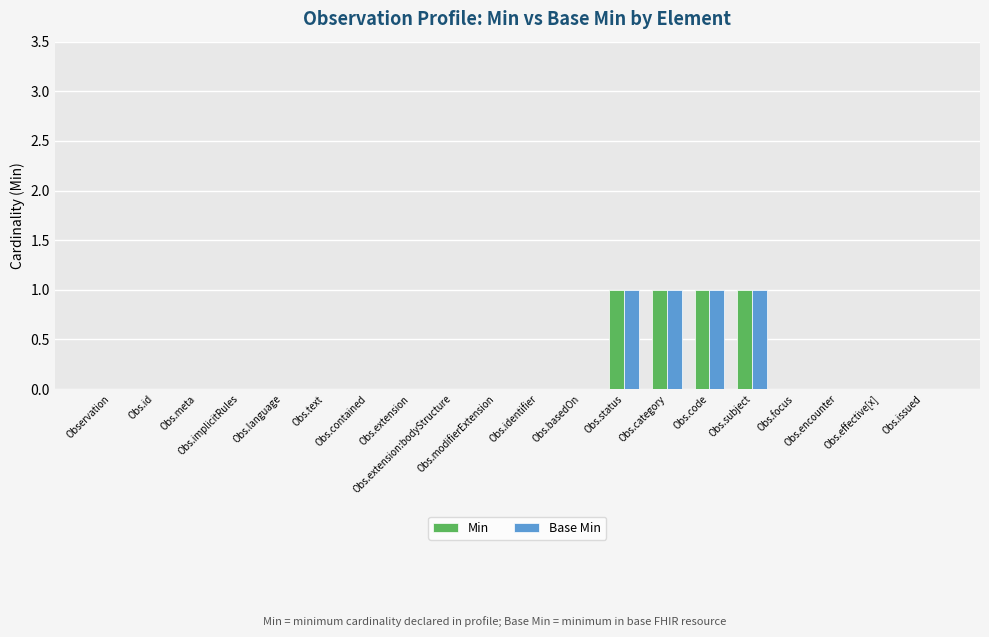

What are all the series names shown in the legend?

Min, Base Min